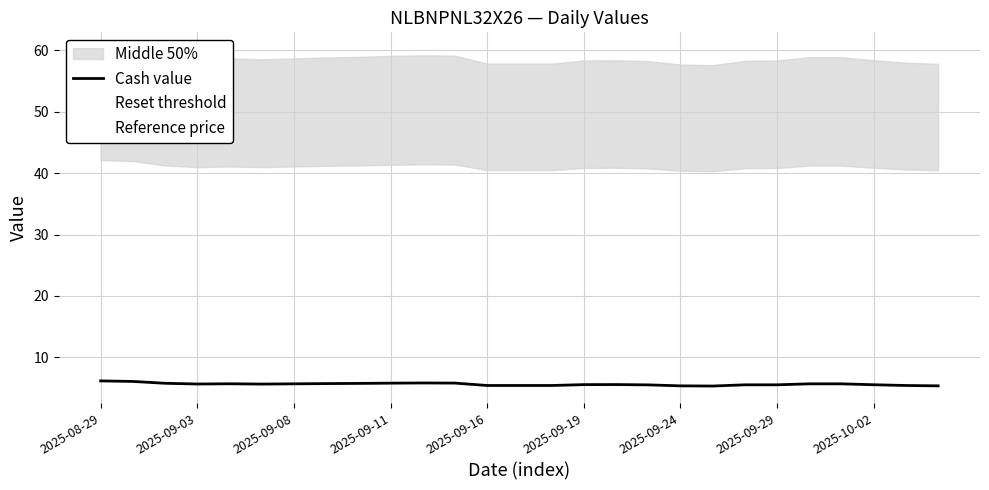

True or false: Cash value and Reference price cross at least once.

False